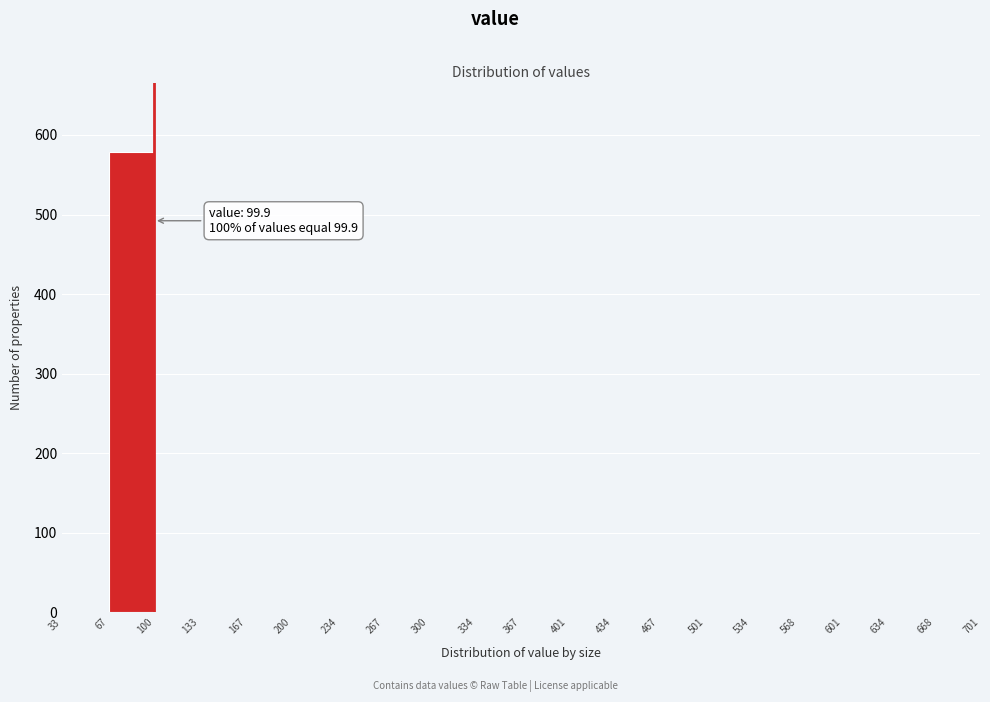

Which range on the x-axis has the tallest bar?

67 to 100